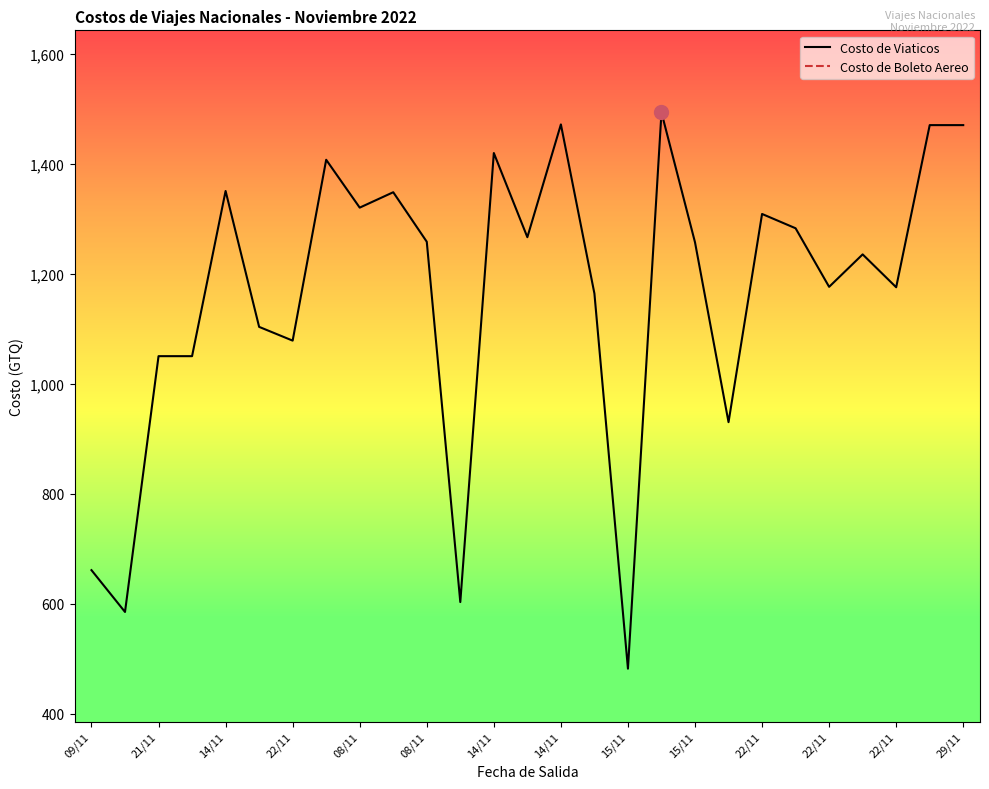

At how many categories does at least one series exceed 1020?

22